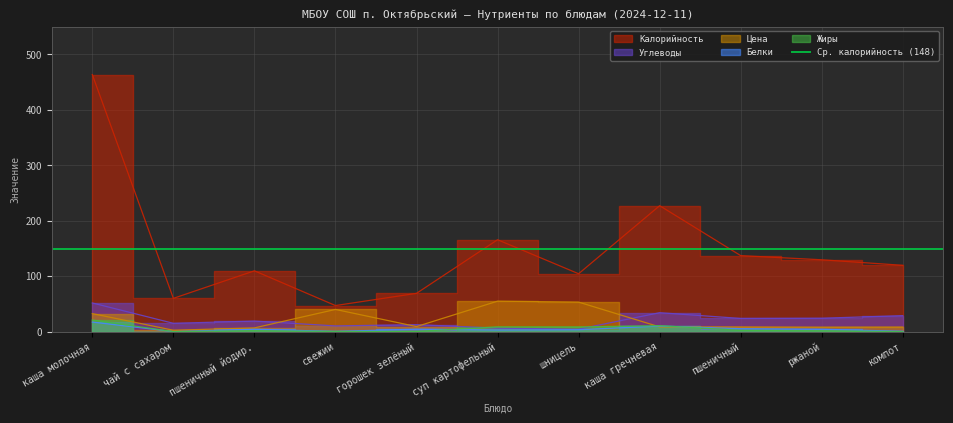

What is the average value of the Углеводы series?

20.9